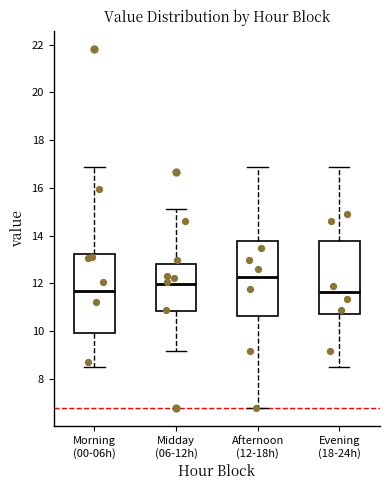

Which box has the highest median line?

Afternoon (12-18h)